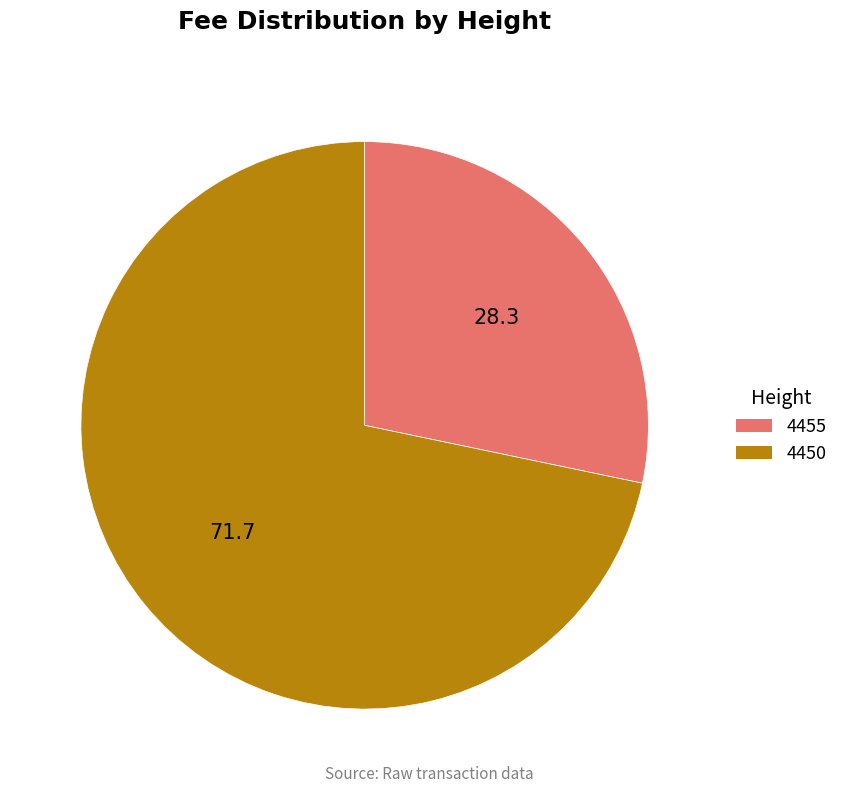

True or false: 4450 accounts for 64% of the total.

False